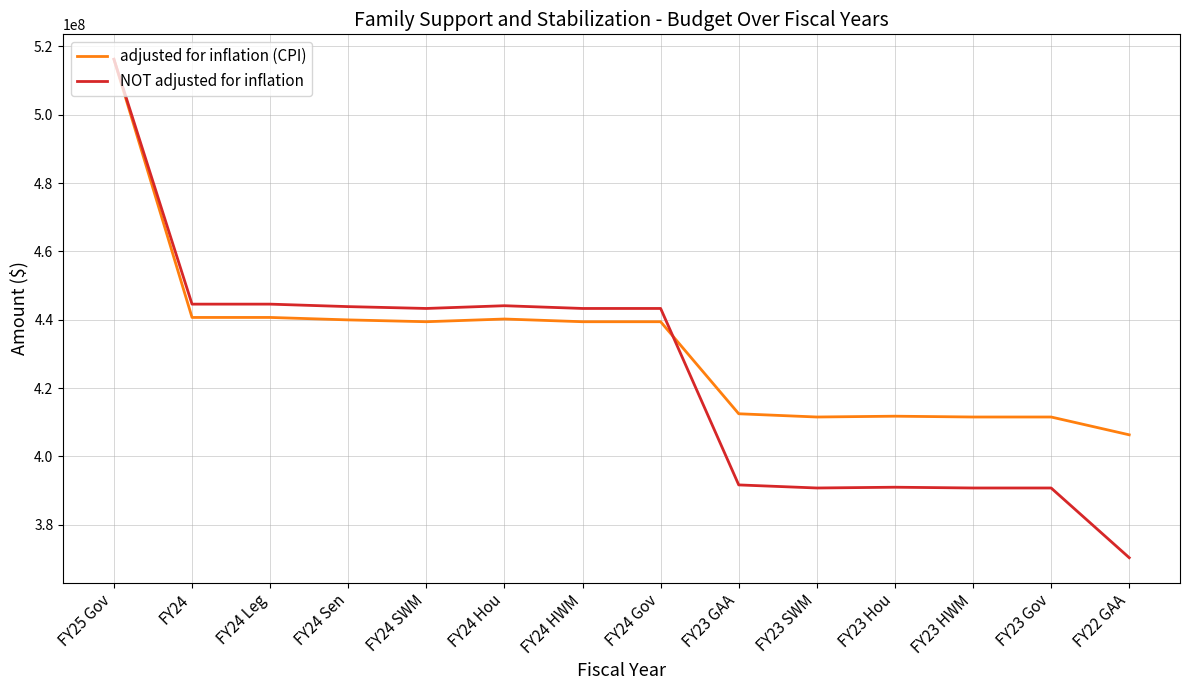

Rank the series by their average value, from highest to lowest.

adjusted for inflation (CPI), NOT adjusted for inflation